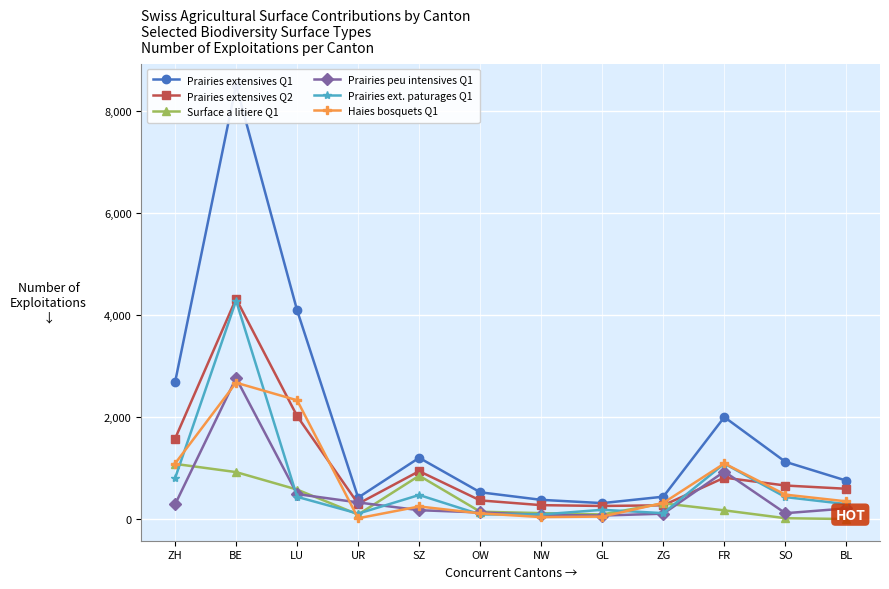

What is the label of the 1st point from the right?

BL